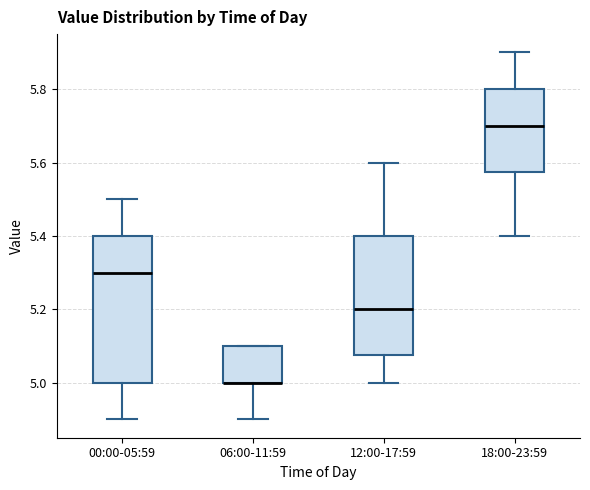

Reading left to right, read every box against the y-axis: the position of its median line, the range the box covers, and the ends of its whiskers. The values are not printed on the chart, so give them approximately, as read against the axis.

00:00-05:59: median 5.30, box 5.00 to 5.40, whiskers 4.90 to 5.50
06:00-11:59: median 5.00 (drawn on the box's lower edge), box 5.00 to 5.10, whiskers 4.90 to 5.10
12:00-17:59: median 5.20, box 5.08 to 5.40, whiskers 5.00 to 5.60
18:00-23:59: median 5.70, box 5.58 to 5.80, whiskers 5.40 to 5.90